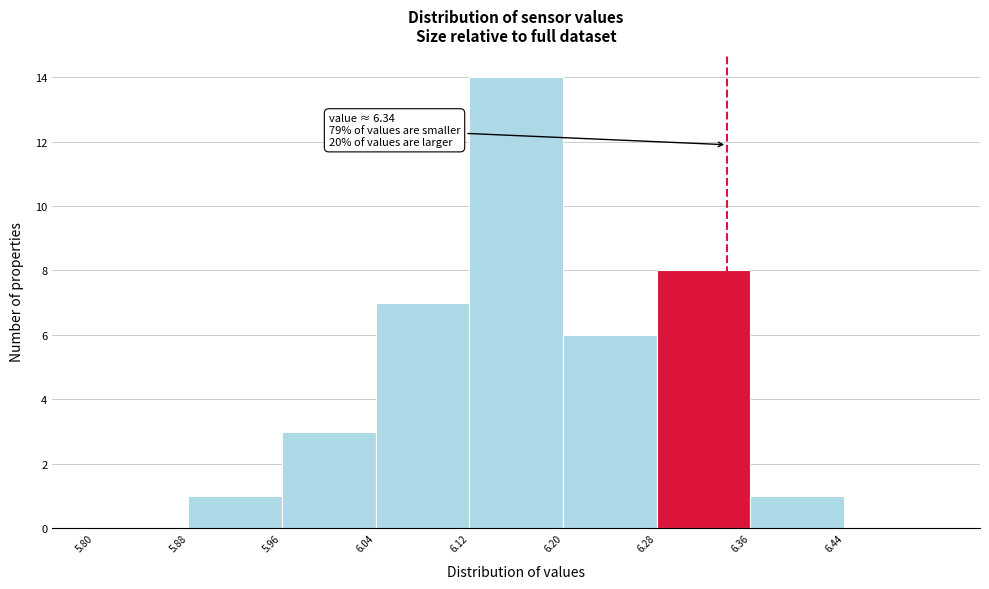

Over which range of the x-axis is the bar tallest?

6.12 to 6.20